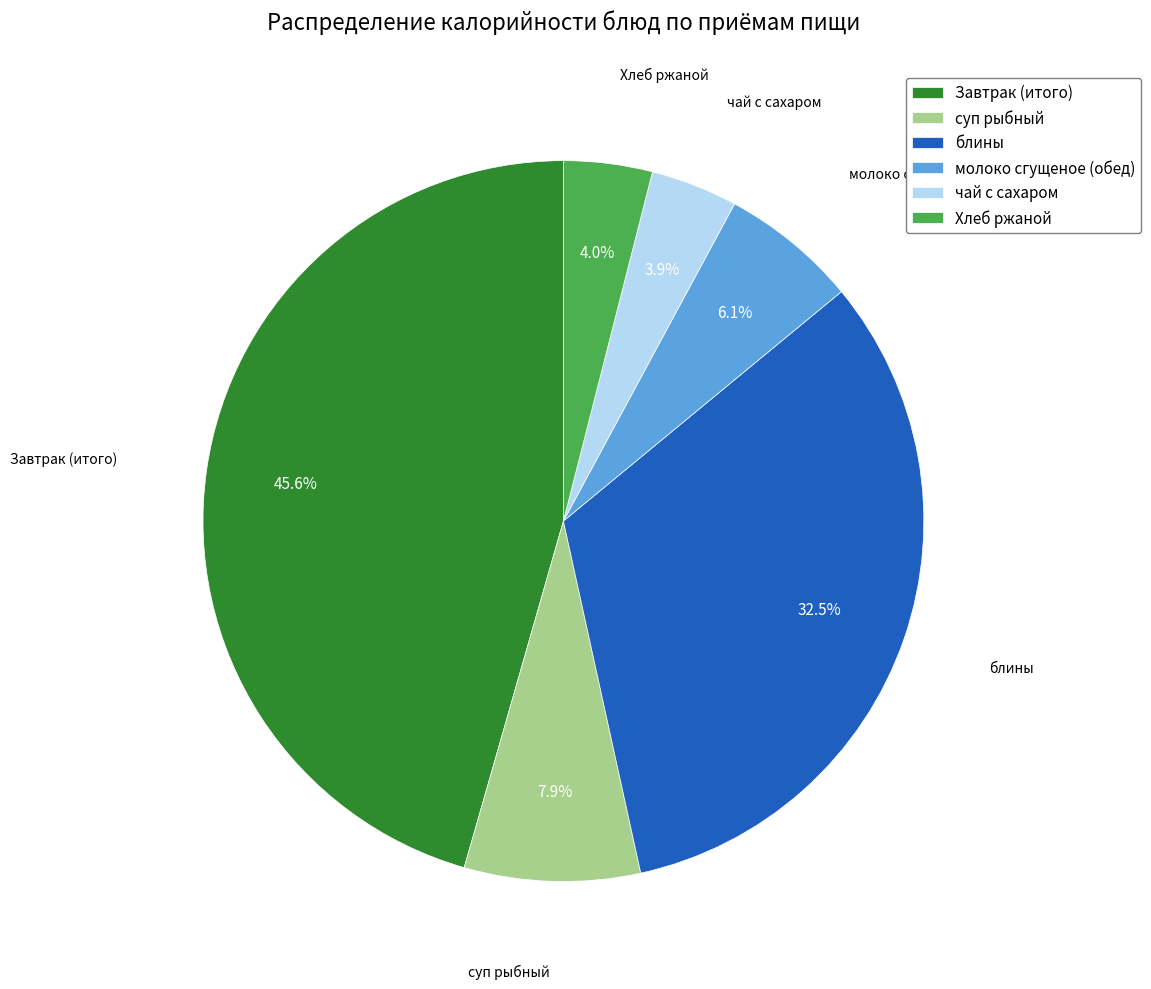

Which slice is the largest?

Завтрак (итого)